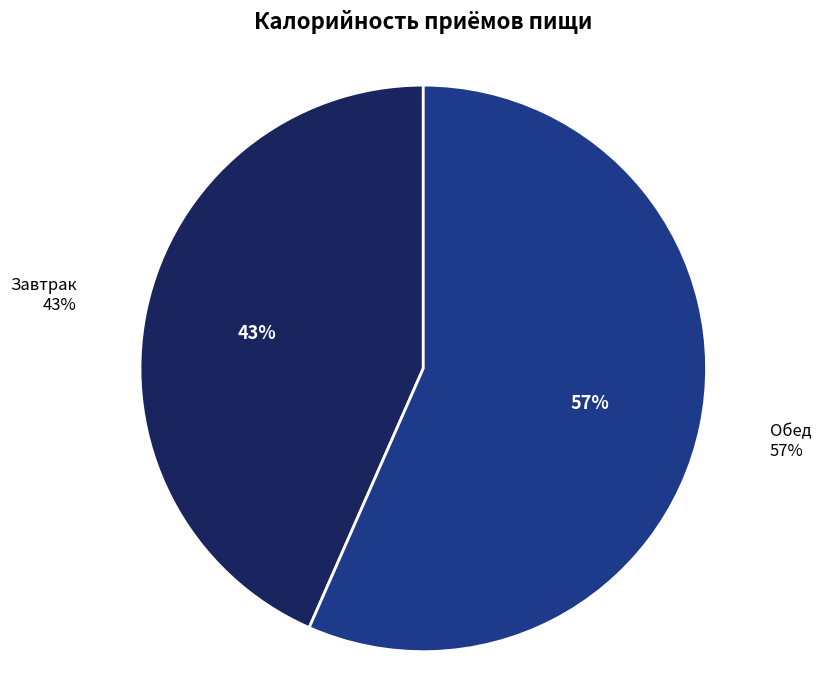

What percentage is NOT represented by Обед?

43.4%